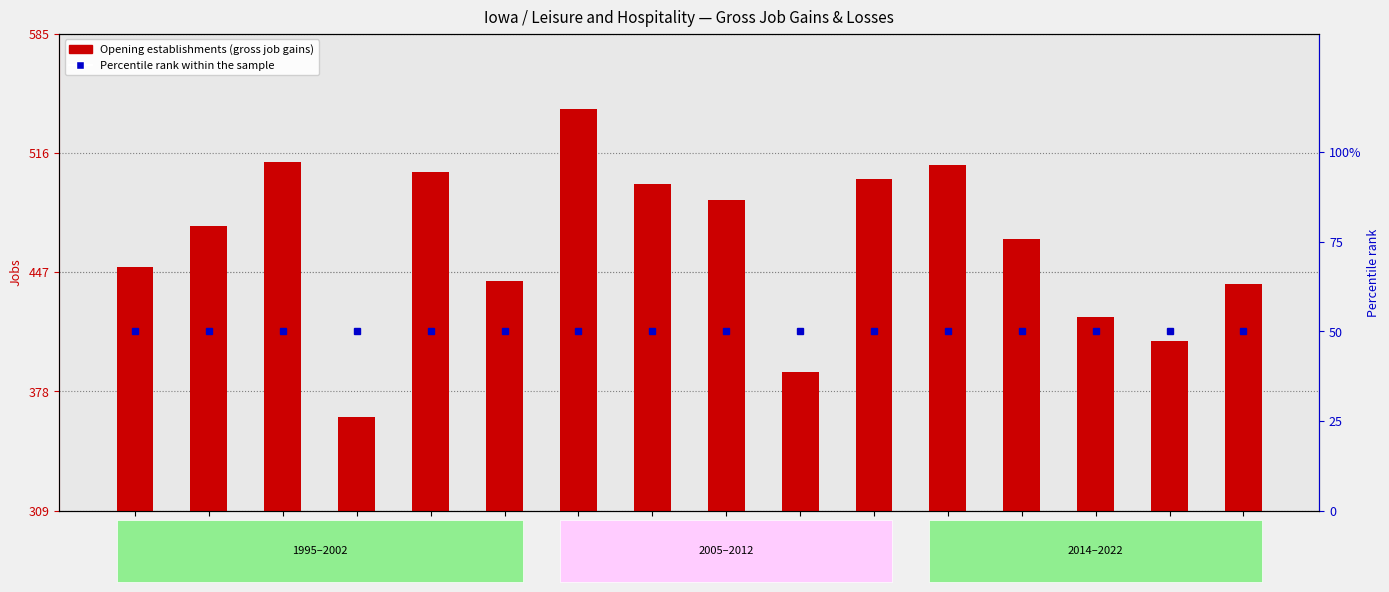

What is the minimum value for Percentile rank within the sample?

50